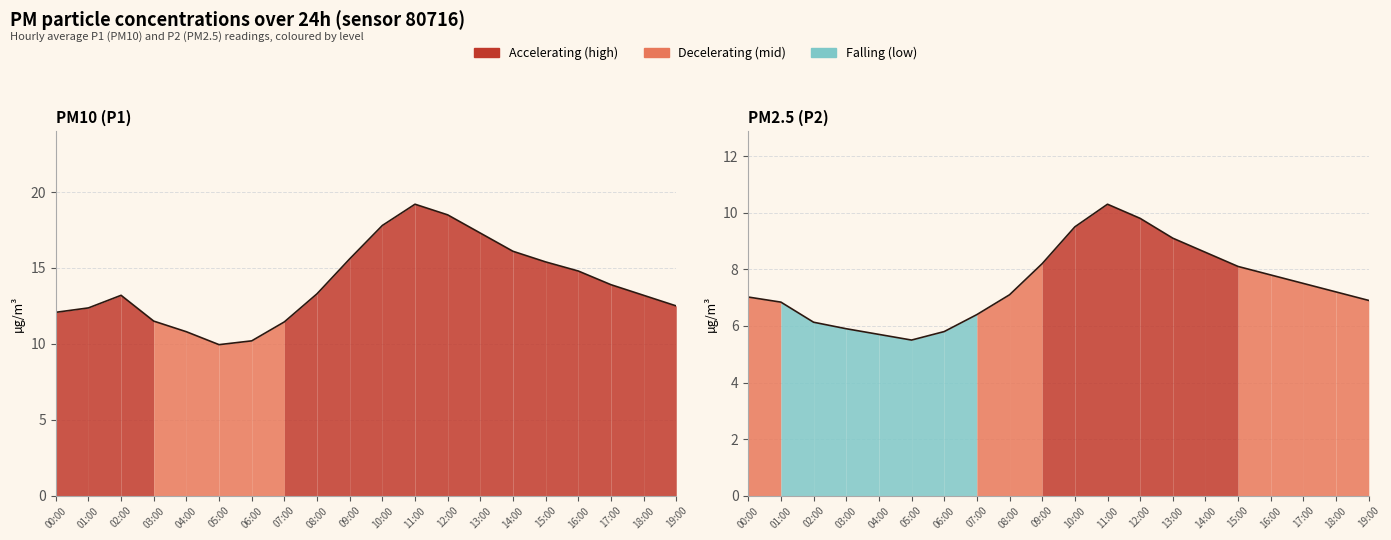

True or false: P1 line and P2 line cross at least once.

False